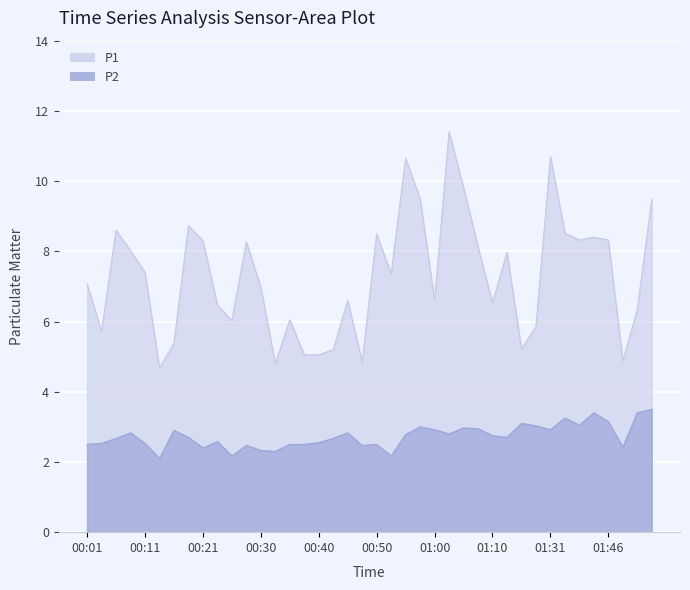

How many lines are shown in the chart?

2